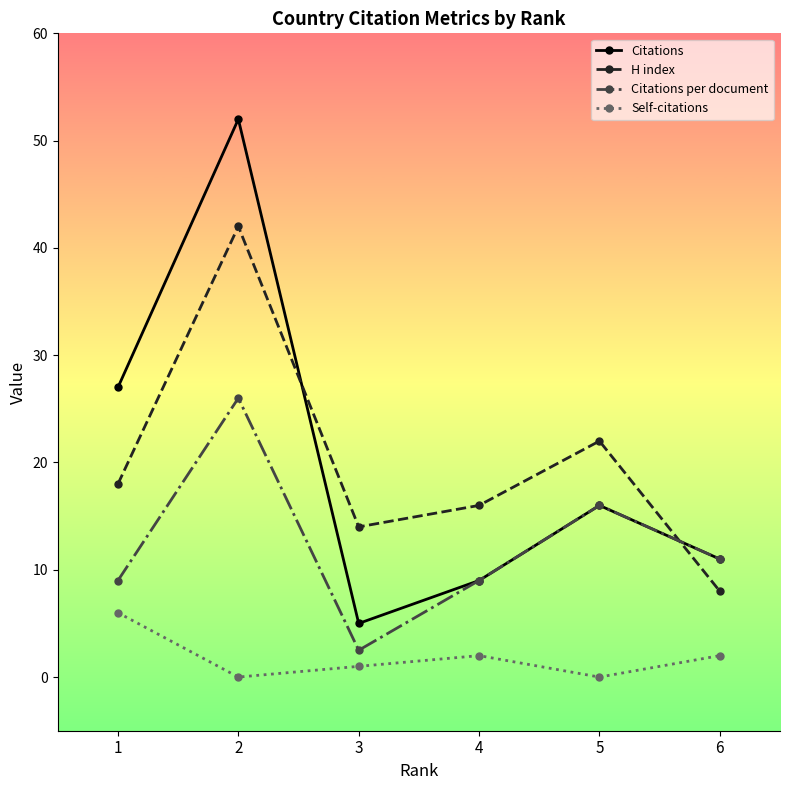

Reading left to right, what are all the values shown in this chart?

Citations: 1=27.0	2=52.0	3=5.0	4=9.0	5=16.0	6=11.0
H index: 1=18.0	2=42.0	3=14.0	4=16.0	5=22.0	6=8.0
Citations per document: 1=9.0	2=26.0	3=2.5	4=9.0	5=16.0	6=11.0
Self-citations: 1=6.0	2=0.0	3=1.0	4=2.0	5=0.0	6=2.0